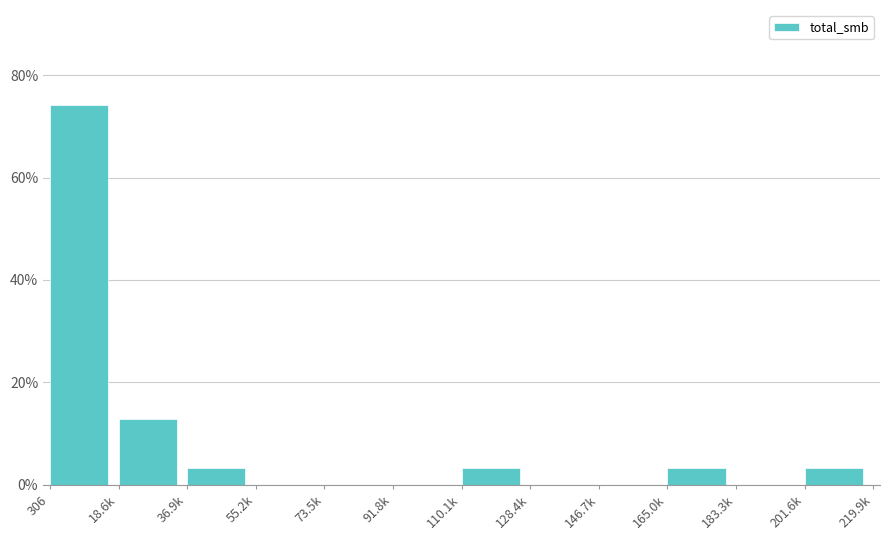

Reading right to left, what are all the values shown in this chart?

201.6k=3.2	183.3k=0.0	165.0k=3.2	146.7k=0.0	128.4k=0.0	110.1k=3.2	91.8k=0.0	73.5k=0.0	55.2k=0.0	36.9k=3.2	18.6k=12.9	306=74.2